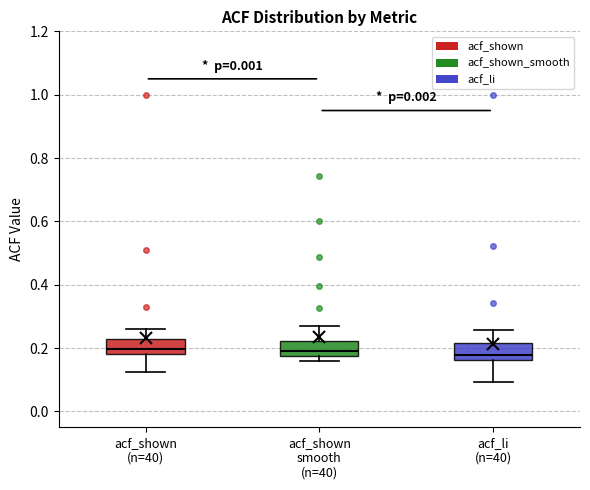

Where is the upper edge of the box for acf_shown smooth (n=40) on the y-axis? The values are not printed on the chart, so give them approximately, as read against the axis.

0.22